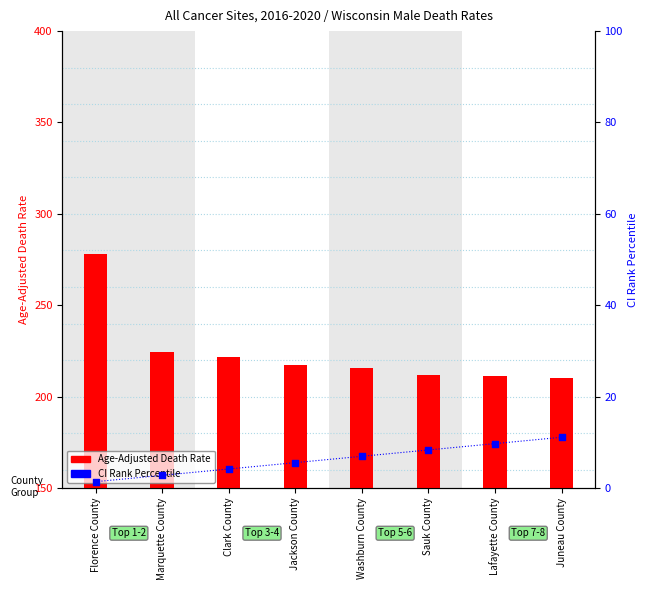

Which series has the largest total across all categories?

Age-Adjusted Death Rate